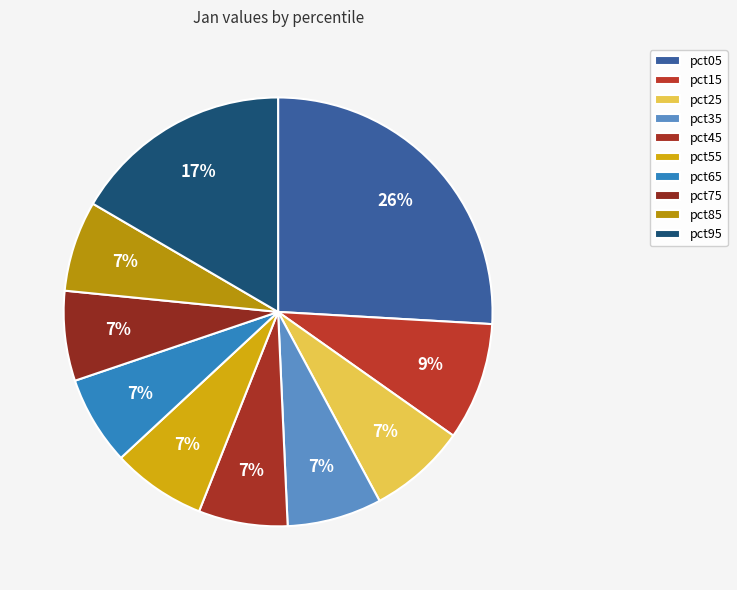

How many slices are in this pie chart?

10